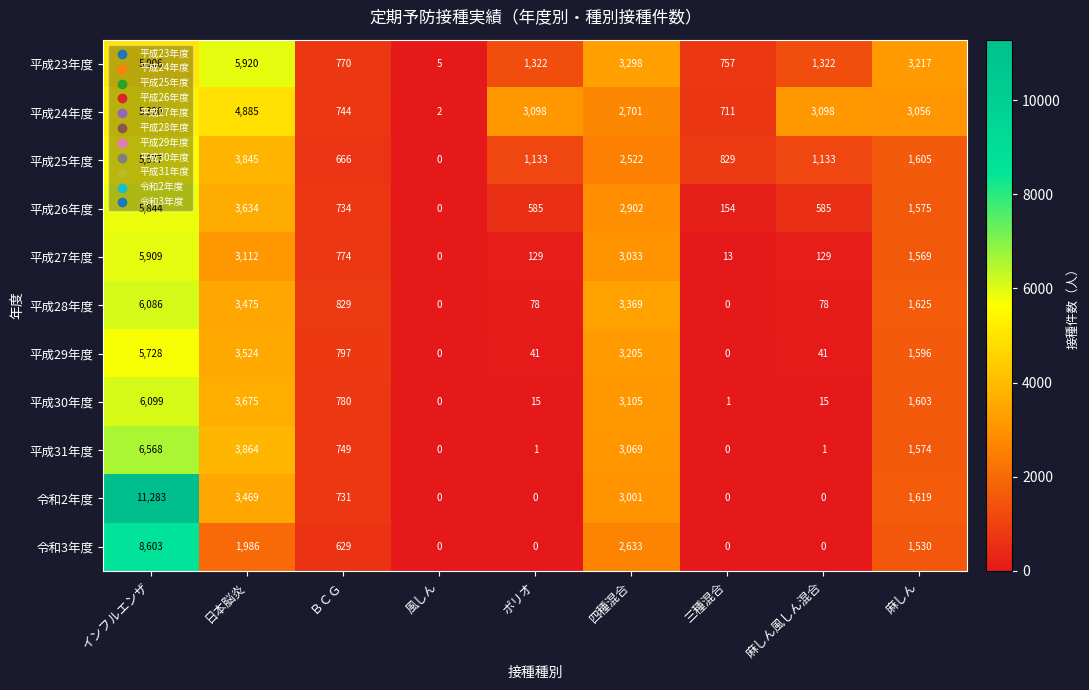

What is the total value across all series at 四種混合?

32838